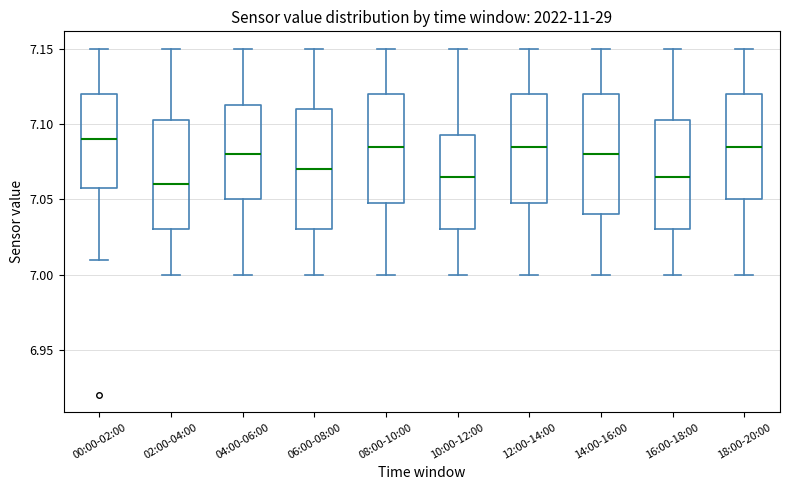

Where does the upper whisker of the box for 18:00-20:00 end on the y-axis? The values are not printed on the chart, so give them approximately, as read against the axis.

7.150